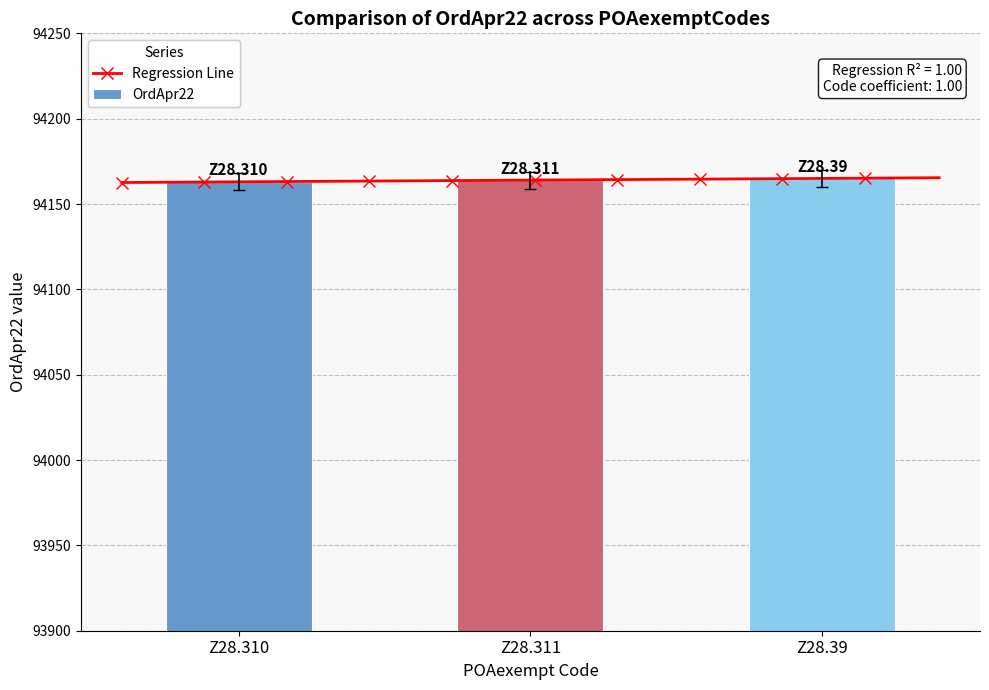

True or false: the data shows 94159 at Z28.311.

True